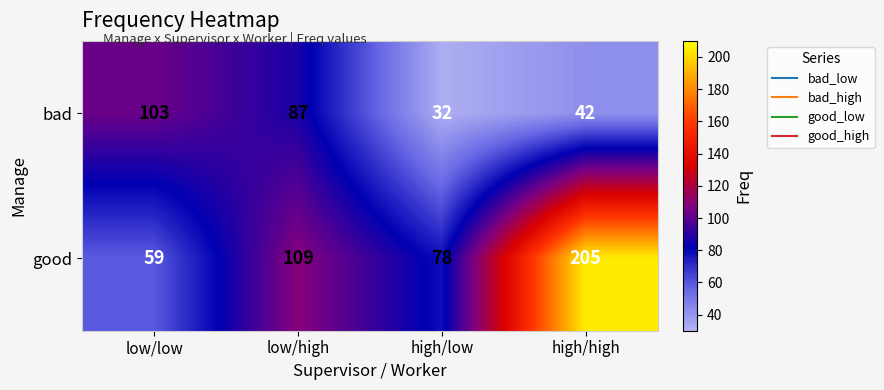

What is the average value of the good series?

113